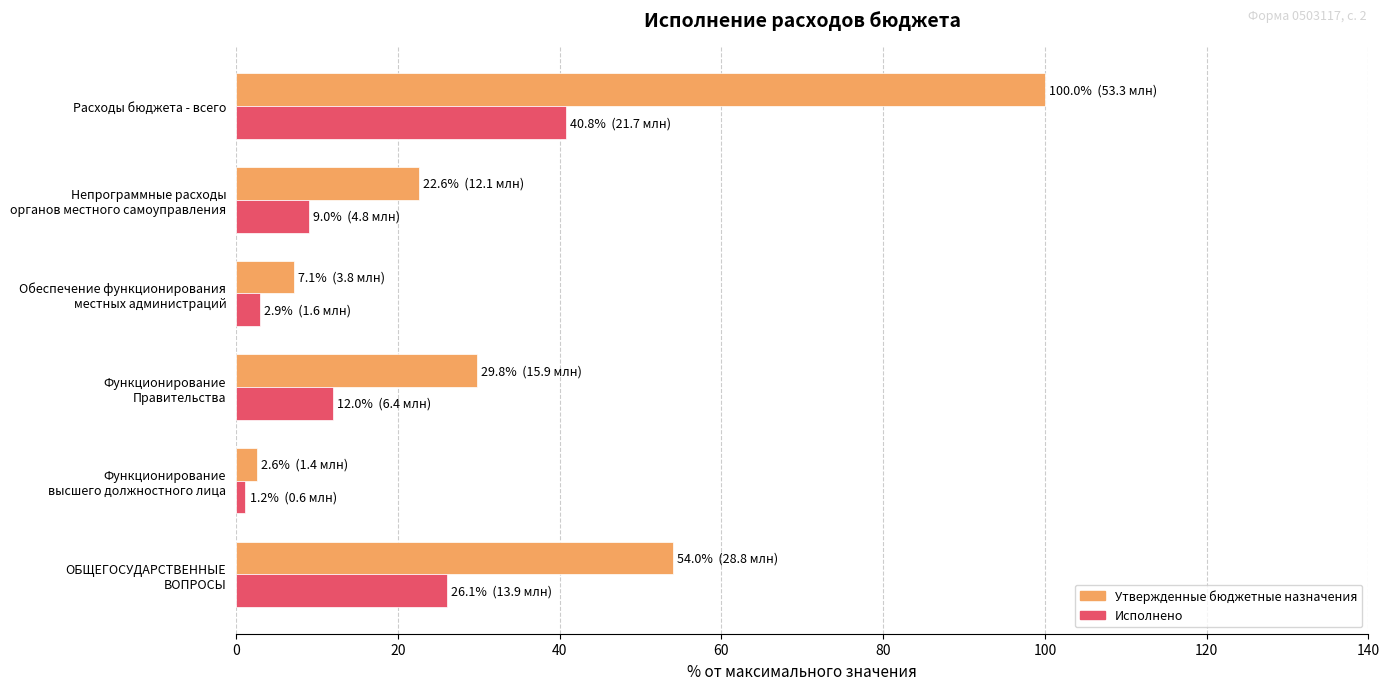

What is the average value of the Исполнено series?

15.3